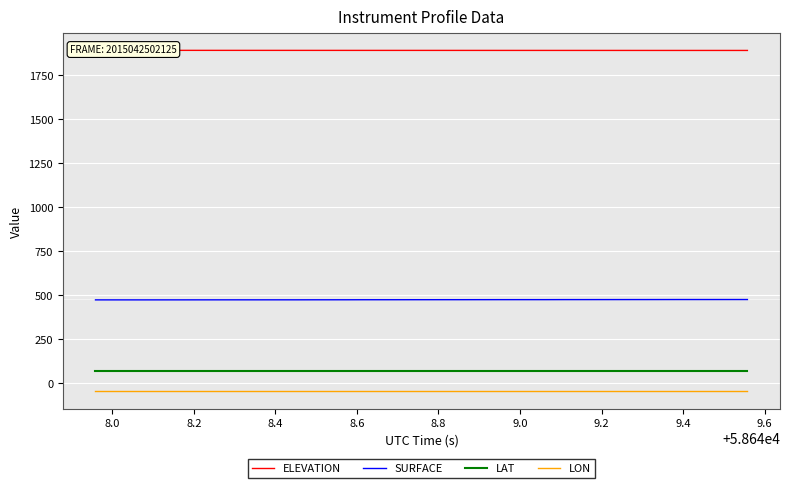

Reading right to left, list all the values displayed in this chart.

ELEVATION: 1892.1	1892.1	1892.1	1892.1	1892.1	1892.2	1892.2	1892.2	1892.2	1892.2	1892.2	1892.2	1892.3	1892.3	1892.3	1892.3	1892.3	1892.3	1892.3	1892.4	1892.4	1892.4	1892.4	1892.4	1892.4	1892.4	1892.5	1892.5	1892.5	1892.5	1892.5	1892.5	1892.6	1892.6	1892.6	1892.6	1892.6	1892.7	1892.7	1892.7
SURFACE: 474.5	474.4	474.4	474.4	474.4	474.3	474.2	474.2	474.1	474.1	474.0	474.0	473.8	473.8	473.8	473.8	473.7	473.6	473.6	473.5	473.5	473.4	473.3	473.3	473.1	473.0	473.0	472.8	472.8	472.8	472.8	472.8	472.7	472.7	472.6	472.6	472.5	472.5	472.5	472.5
LAT: 69.8	69.8	69.8	69.8	69.8	69.8	69.8	69.8	69.8	69.8	69.8	69.8	69.8	69.8	69.8	69.8	69.8	69.8	69.8	69.8	69.8	69.8	69.8	69.8	69.8	69.8	69.8	69.8	69.8	69.8	69.8	69.8	69.8	69.8	69.8	69.8	69.8	69.8	69.8	69.8
LON: -48.8	-48.8	-48.8	-48.8	-48.8	-48.8	-48.8	-48.8	-48.8	-48.8	-48.8	-48.8	-48.8	-48.8	-48.8	-48.8	-48.8	-48.8	-48.8	-48.8	-48.8	-48.8	-48.8	-48.8	-48.8	-48.8	-48.8	-48.8	-48.8	-48.8	-48.8	-48.8	-48.8	-48.8	-48.8	-48.8	-48.8	-48.8	-48.8	-48.8